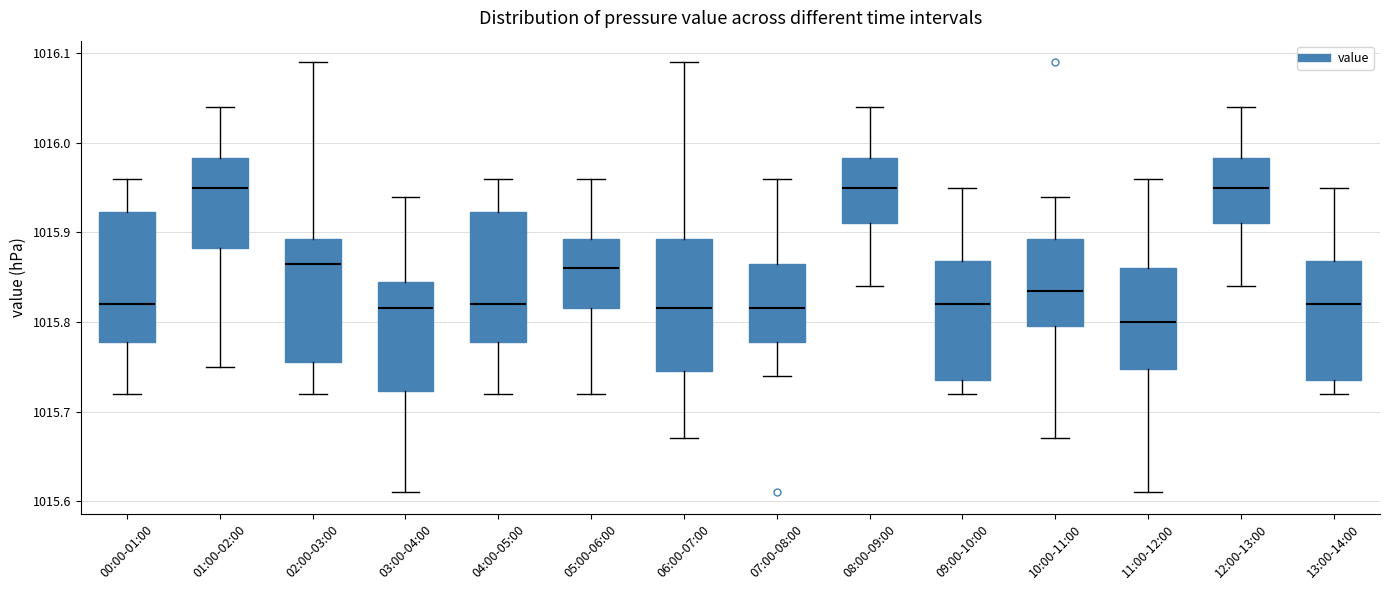

Reading left to right, transcribe this box plot: for each box, give where its median line is, the range the box spans, and where its two whiskers end, as read against the y-axis. The values are not printed on the chart, so give them approximately, as read against the axis.

00:00-01:00: median 1015.82, box 1015.78 to 1015.92, whiskers 1015.72 to 1015.96
01:00-02:00: median 1015.95, box 1015.88 to 1015.98, whiskers 1015.75 to 1016.04
02:00-03:00: median 1015.87, box 1015.76 to 1015.89, whiskers 1015.72 to 1016.09
03:00-04:00: median 1015.82, box 1015.72 to 1015.85, whiskers 1015.61 to 1015.94
04:00-05:00: median 1015.82, box 1015.78 to 1015.92, whiskers 1015.72 to 1015.96
05:00-06:00: median 1015.86, box 1015.82 to 1015.89, whiskers 1015.72 to 1015.96
06:00-07:00: median 1015.82, box 1015.75 to 1015.89, whiskers 1015.67 to 1016.09
07:00-08:00: median 1015.82, box 1015.78 to 1015.87, whiskers 1015.74 to 1015.96
08:00-09:00: median 1015.95, box 1015.91 to 1015.98, whiskers 1015.84 to 1016.04
09:00-10:00: median 1015.82, box 1015.74 to 1015.87, whiskers 1015.72 to 1015.95
10:00-11:00: median 1015.84, box 1015.80 to 1015.89, whiskers 1015.67 to 1015.94
11:00-12:00: median 1015.80, box 1015.75 to 1015.86, whiskers 1015.61 to 1015.96
12:00-13:00: median 1015.95, box 1015.91 to 1015.98, whiskers 1015.84 to 1016.04
13:00-14:00: median 1015.82, box 1015.74 to 1015.87, whiskers 1015.72 to 1015.95